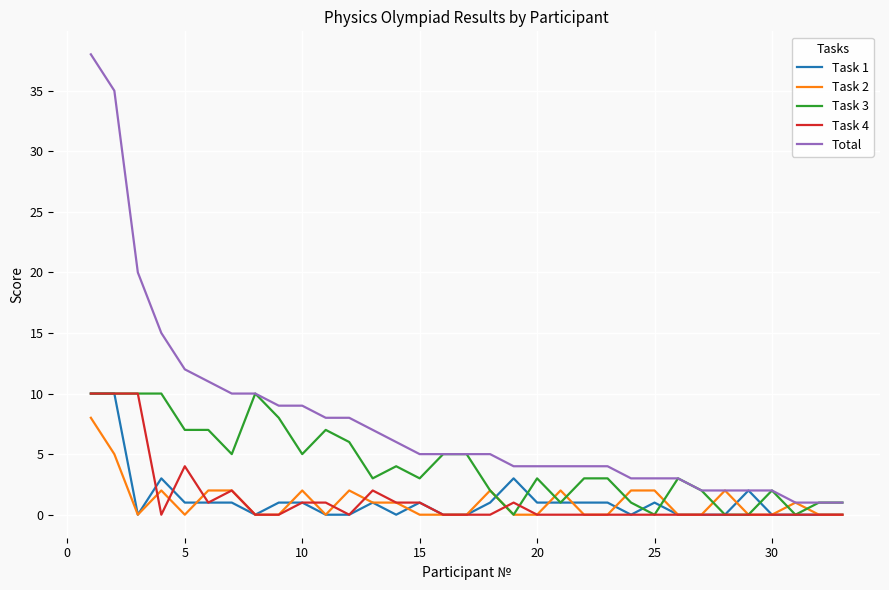

True or false: Task 4 and Total cross at least once.

False